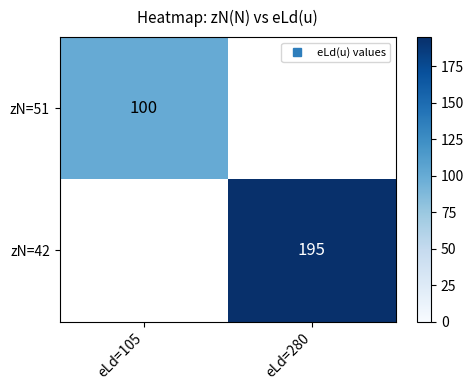

Rank the categories by zN=42 value from lowest to highest.

eLd=105, eLd=280